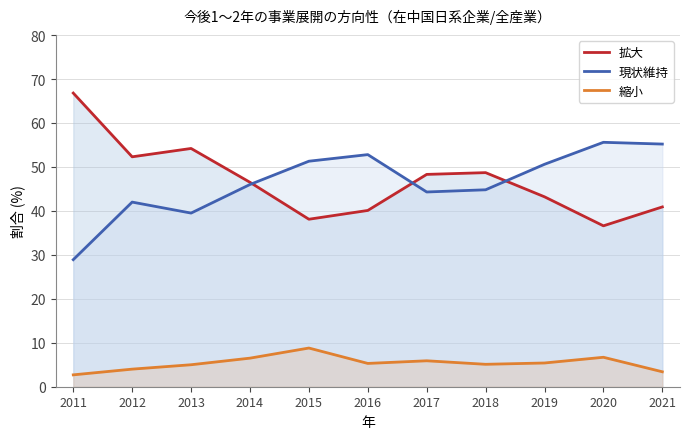

How many lines are shown in the chart?

3